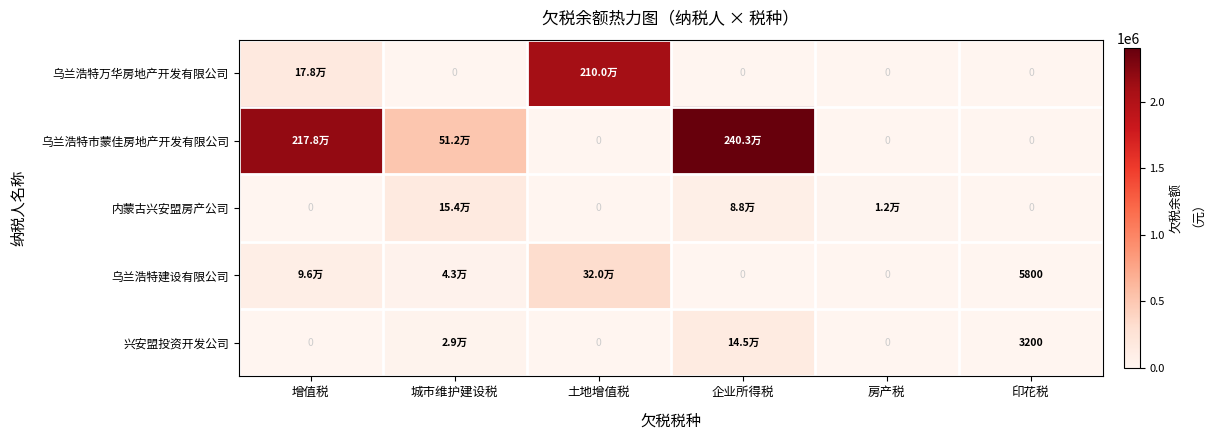

At 城市维护建设税, list the series in order from largest to smallest.

乌兰浩特市蒙佳房地产开发有限公司, 内蒙古兴安盟房产公司, 乌兰浩特建设有限公司, 兴安盟投资开发公司, 乌兰浩特万华房地产开发有限公司